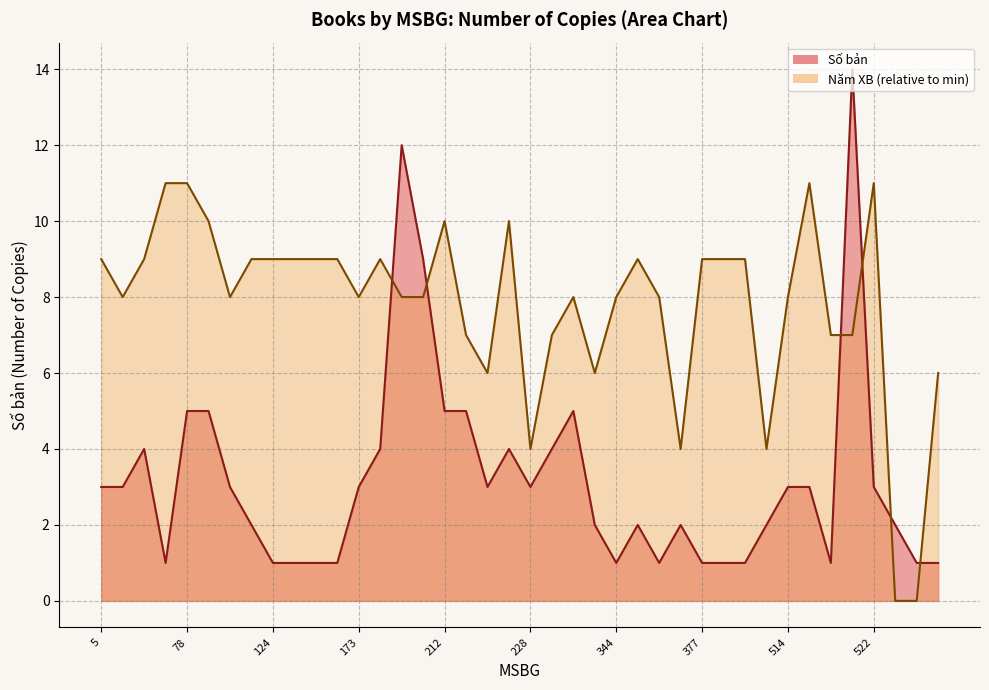

True or false: the data shows 5 at 78.

True